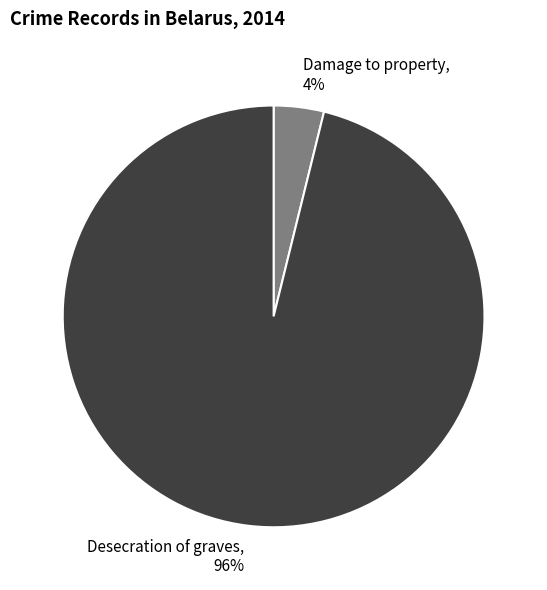

How many slices are in this pie chart?

2